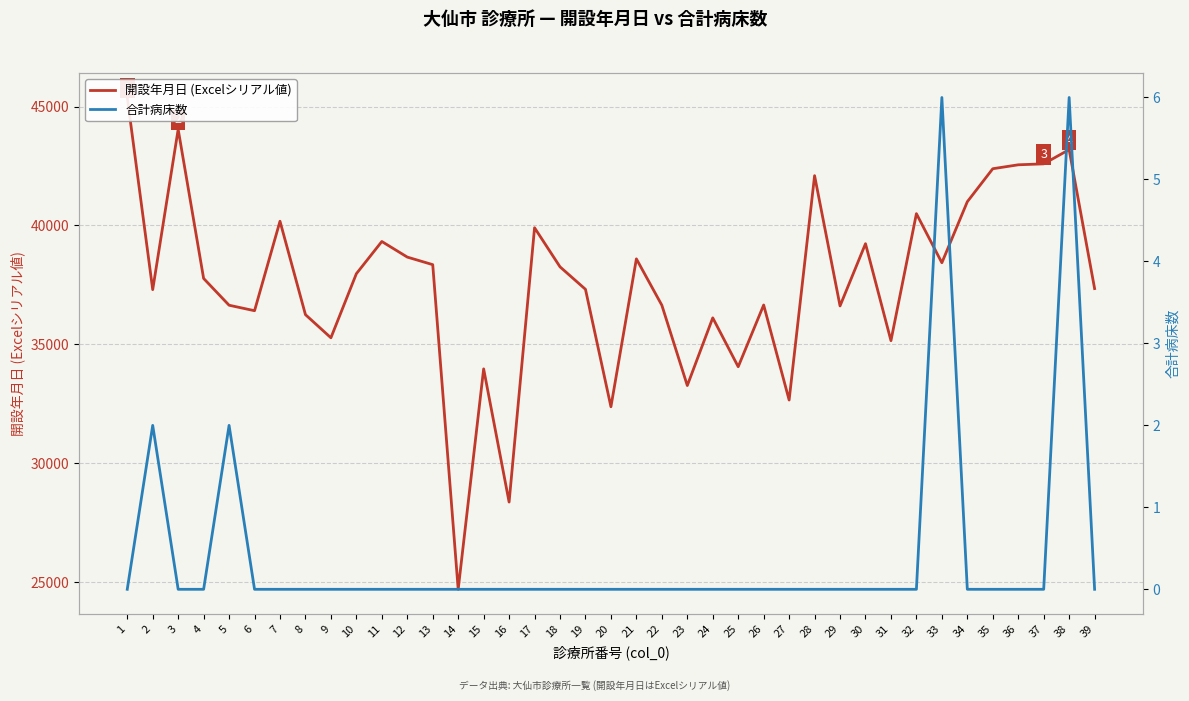

At 14, list the series in order from smallest to largest.

合計病床数, 開設年月日 (Excelシリアル値)